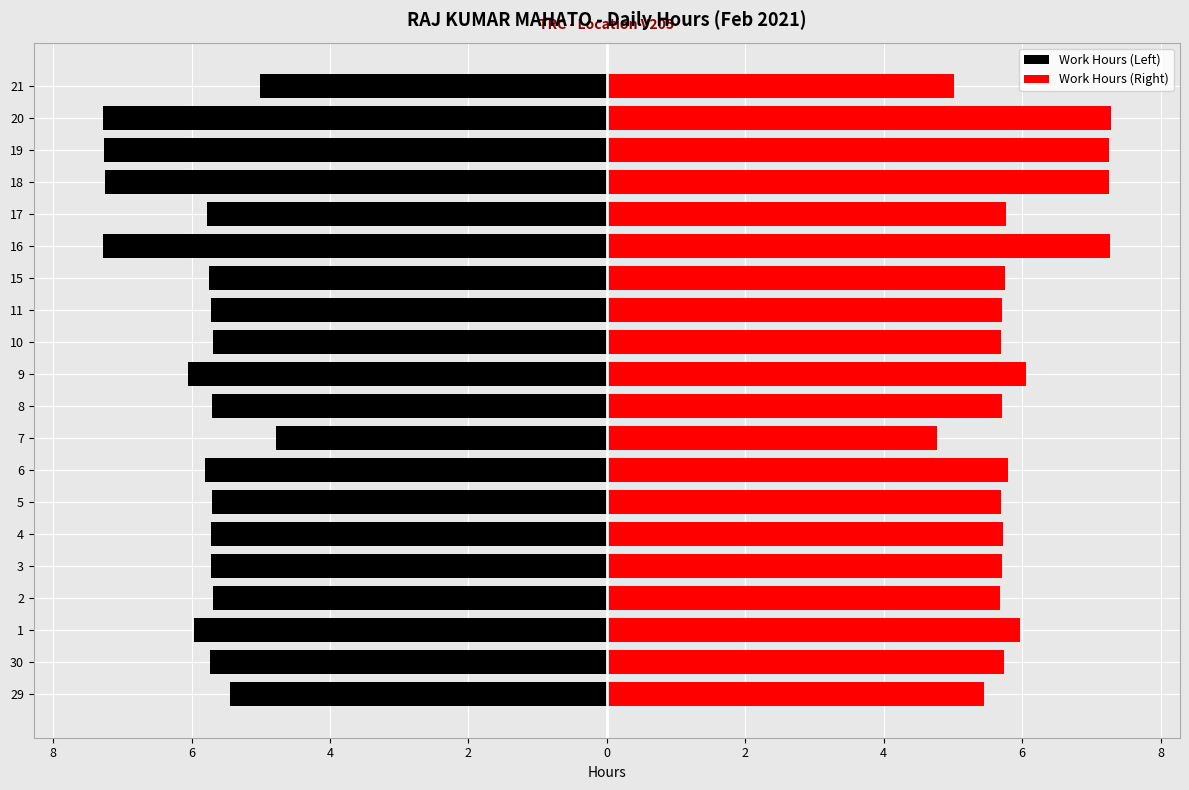

The Work Hours (Right) series shows 5.7 at 5. True or false?

True